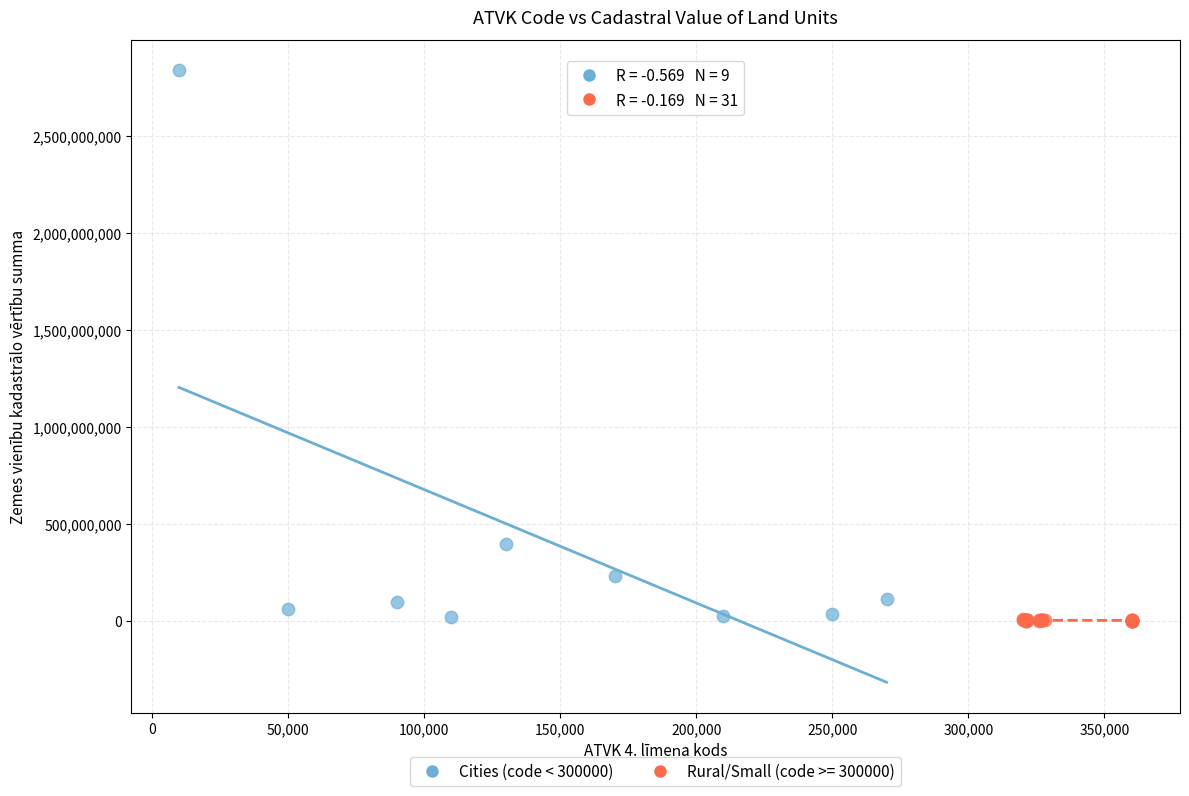

Which series has the widest spread of Y values?

Cities (code < 300000)